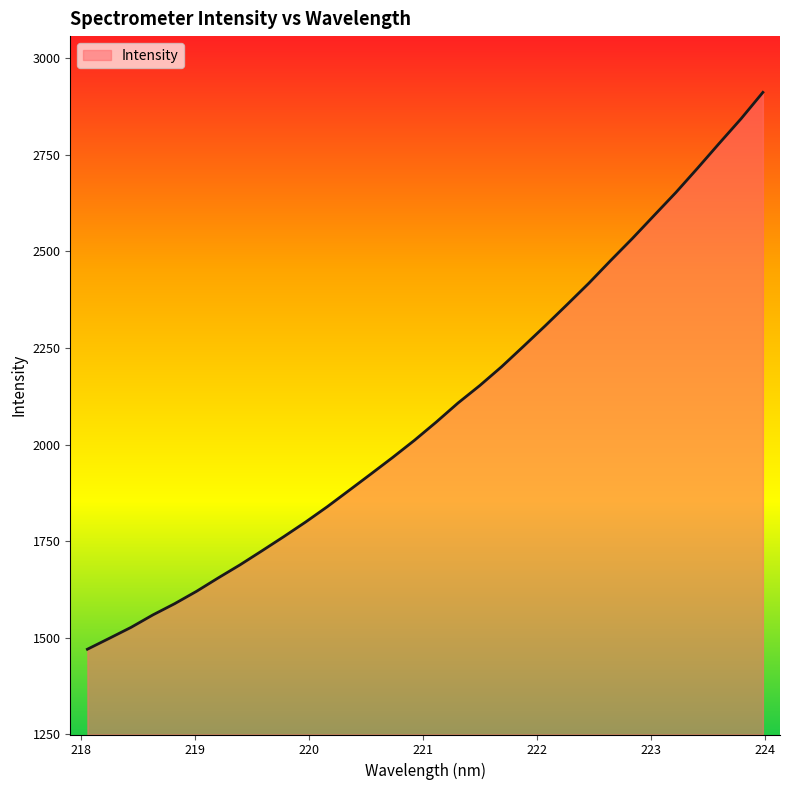

What is the minimum value shown in the chart?

1470.5